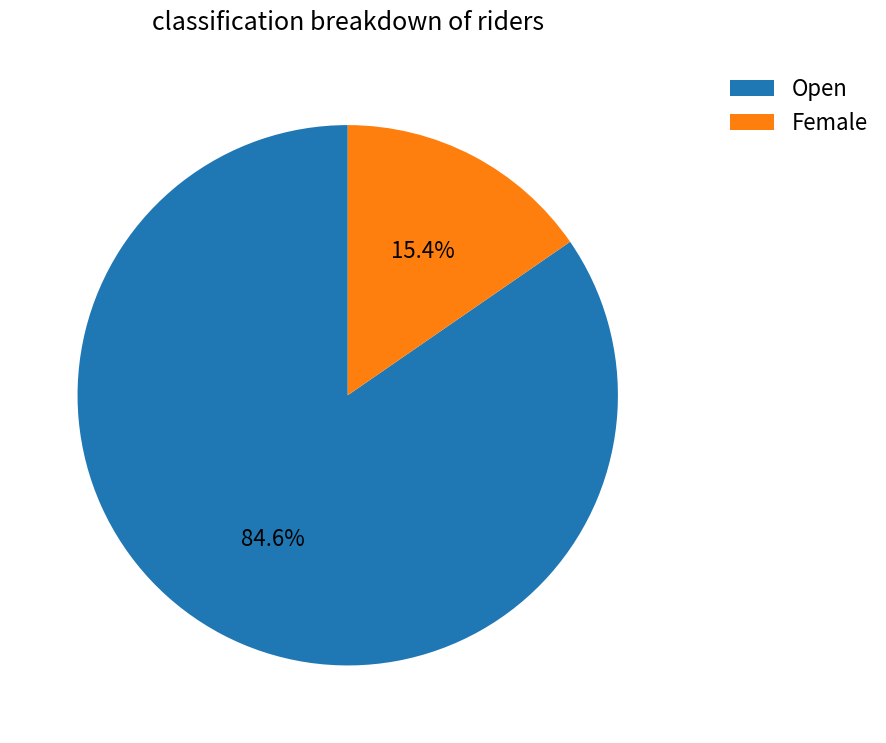

Is it true that Open is 85% of the pie?

True